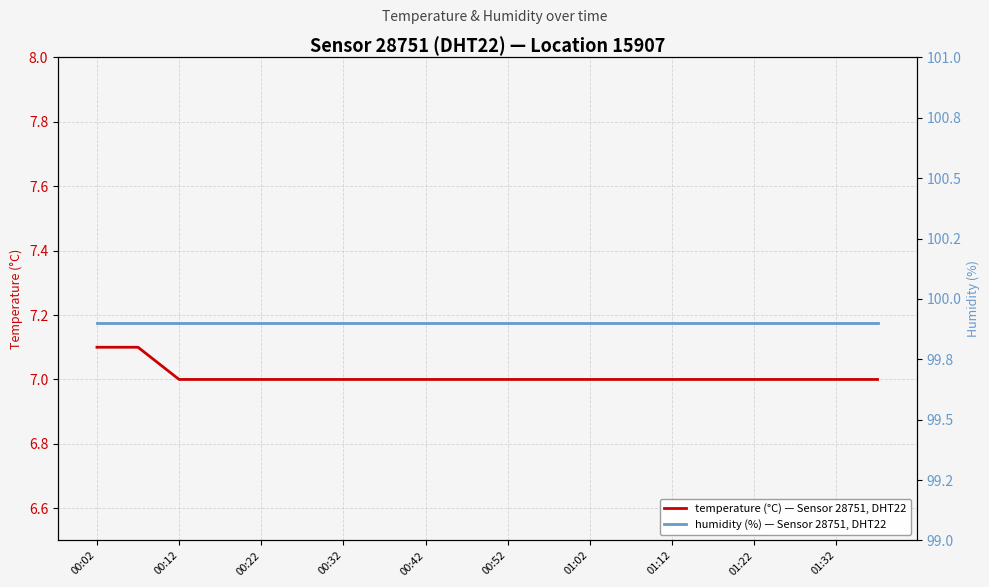

What is the maximum value for temperature (°C) — Sensor 28751, DHT22?

7.1